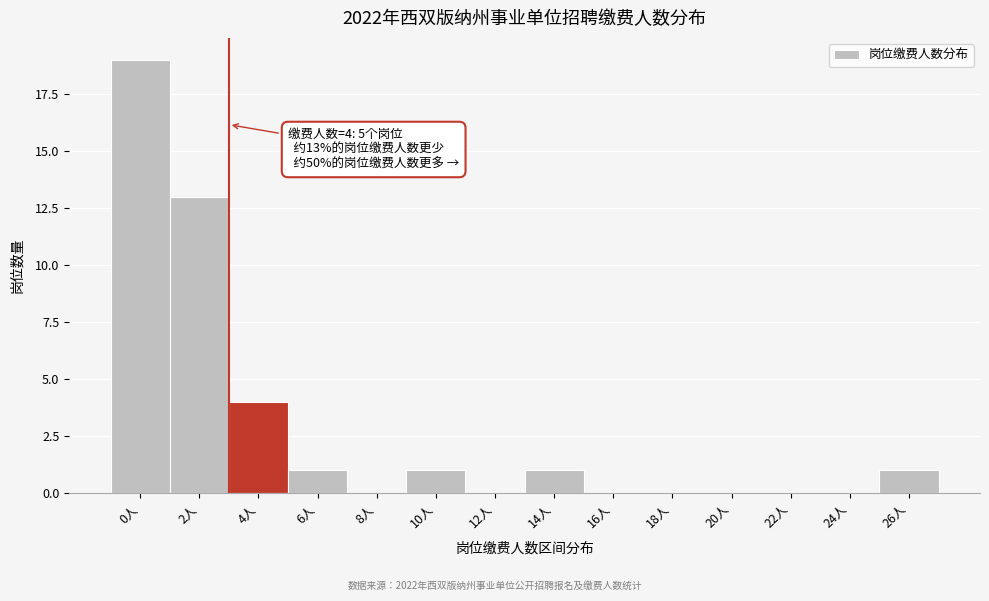

Reading left to right, transcribe all the data shown in this chart.

0人=19	2人=13	4人=4	6人=1	8人=0	10人=1	12人=0	14人=1	16人=0	18人=0	20人=0	22人=0	24人=0	26人=1